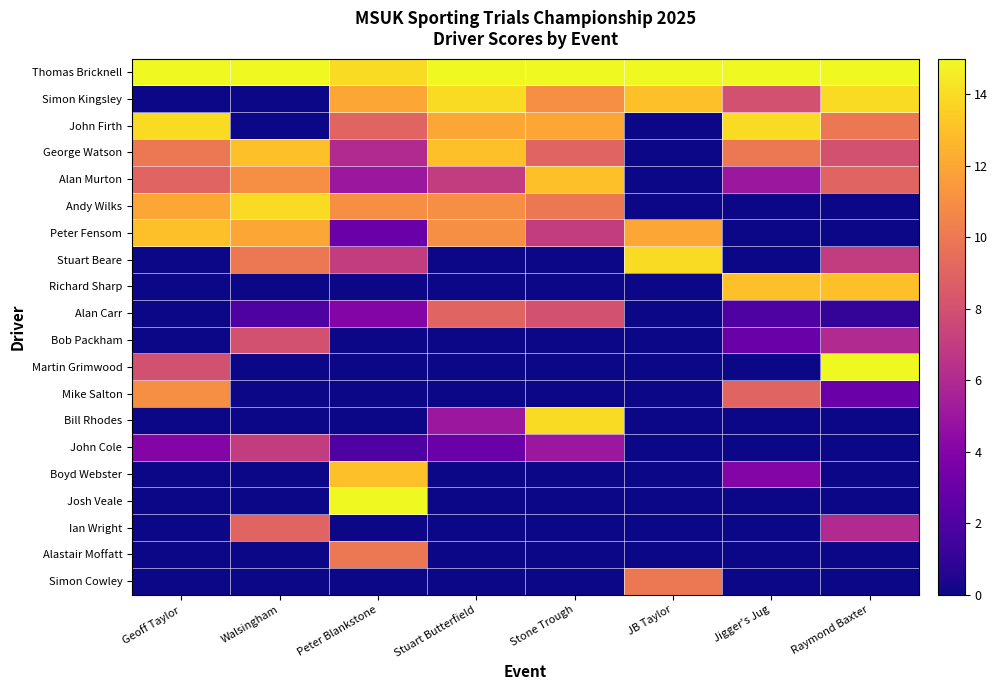

Reading left to right, transcribe all the data shown in this chart.

Thomas Bricknell: Geoff Taylor=15	Walsingham=15	Peter Blankstone=14	Stuart Butterfield=15	Stone Trough=15	JB Taylor=15	Jigger's Jug=15	Raymond Baxter=15
Simon Kingsley: Geoff Taylor=0	Walsingham=0	Peter Blankstone=12	Stuart Butterfield=14	Stone Trough=11	JB Taylor=13	Jigger's Jug=8	Raymond Baxter=14
John Firth: Geoff Taylor=14	Walsingham=0	Peter Blankstone=9	Stuart Butterfield=12	Stone Trough=12	JB Taylor=0	Jigger's Jug=14	Raymond Baxter=10
George Watson: Geoff Taylor=10	Walsingham=13	Peter Blankstone=6	Stuart Butterfield=13	Stone Trough=9	JB Taylor=0	Jigger's Jug=10	Raymond Baxter=8
Alan Murton: Geoff Taylor=9	Walsingham=11	Peter Blankstone=5	Stuart Butterfield=7	Stone Trough=13	JB Taylor=0	Jigger's Jug=5	Raymond Baxter=9
Andy Wilks: Geoff Taylor=12	Walsingham=14	Peter Blankstone=11	Stuart Butterfield=11	Stone Trough=10	JB Taylor=0	Jigger's Jug=0	Raymond Baxter=0
Peter Fensom: Geoff Taylor=13	Walsingham=12	Peter Blankstone=3	Stuart Butterfield=11	Stone Trough=7	JB Taylor=12	Jigger's Jug=0	Raymond Baxter=0
Stuart Beare: Geoff Taylor=0	Walsingham=10	Peter Blankstone=7	Stuart Butterfield=0	Stone Trough=0	JB Taylor=14	Jigger's Jug=0	Raymond Baxter=7
Richard Sharp: Geoff Taylor=0	Walsingham=0	Peter Blankstone=0	Stuart Butterfield=0	Stone Trough=0	JB Taylor=0	Jigger's Jug=13	Raymond Baxter=13
Alan Carr: Geoff Taylor=0	Walsingham=2	Peter Blankstone=4	Stuart Butterfield=9	Stone Trough=8	JB Taylor=0	Jigger's Jug=2	Raymond Baxter=1
Bob Packham: Geoff Taylor=0	Walsingham=8	Peter Blankstone=0	Stuart Butterfield=0	Stone Trough=0	JB Taylor=0	Jigger's Jug=3	Raymond Baxter=6
Martin Grimwood: Geoff Taylor=8	Walsingham=0	Peter Blankstone=0	Stuart Butterfield=0	Stone Trough=0	JB Taylor=0	Jigger's Jug=0	Raymond Baxter=15
Mike Salton: Geoff Taylor=11	Walsingham=0	Peter Blankstone=0	Stuart Butterfield=0	Stone Trough=0	JB Taylor=0	Jigger's Jug=9	Raymond Baxter=3
Bill Rhodes: Geoff Taylor=0	Walsingham=0	Peter Blankstone=0	Stuart Butterfield=5	Stone Trough=14	JB Taylor=0	Jigger's Jug=0	Raymond Baxter=0
John Cole: Geoff Taylor=4	Walsingham=7	Peter Blankstone=2	Stuart Butterfield=3	Stone Trough=5	JB Taylor=0	Jigger's Jug=0	Raymond Baxter=0
Boyd Webster: Geoff Taylor=0	Walsingham=0	Peter Blankstone=13	Stuart Butterfield=0	Stone Trough=0	JB Taylor=0	Jigger's Jug=4	Raymond Baxter=0
Josh Veale: Geoff Taylor=0	Walsingham=0	Peter Blankstone=15	Stuart Butterfield=0	Stone Trough=0	JB Taylor=0	Jigger's Jug=0	Raymond Baxter=0
Ian Wright: Geoff Taylor=0	Walsingham=9	Peter Blankstone=0	Stuart Butterfield=0	Stone Trough=0	JB Taylor=0	Jigger's Jug=0	Raymond Baxter=6
Alastair Moffatt: Geoff Taylor=0	Walsingham=0	Peter Blankstone=10	Stuart Butterfield=0	Stone Trough=0	JB Taylor=0	Jigger's Jug=0	Raymond Baxter=0
Simon Cowley: Geoff Taylor=0	Walsingham=0	Peter Blankstone=0	Stuart Butterfield=0	Stone Trough=0	JB Taylor=10	Jigger's Jug=0	Raymond Baxter=0